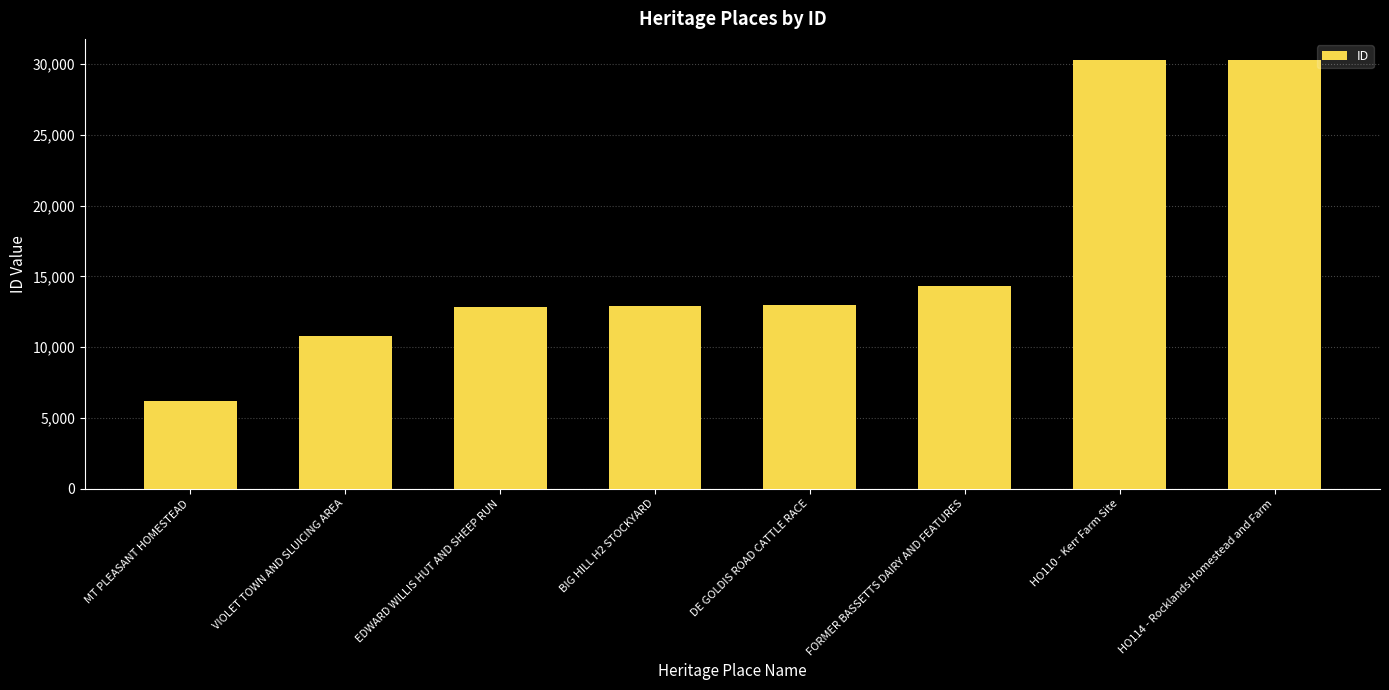

Are the bars grouped side by side (vs. stacked)?

No